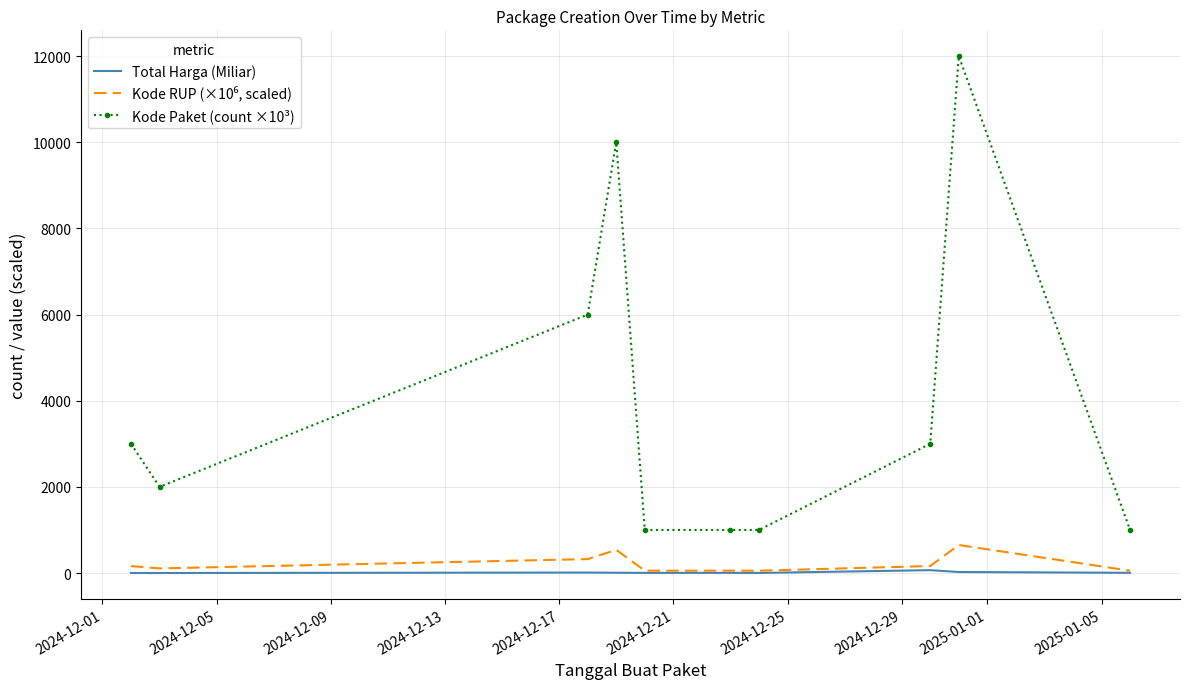

Which series has the widest spread of values?

Kode Paket (count ×10³)